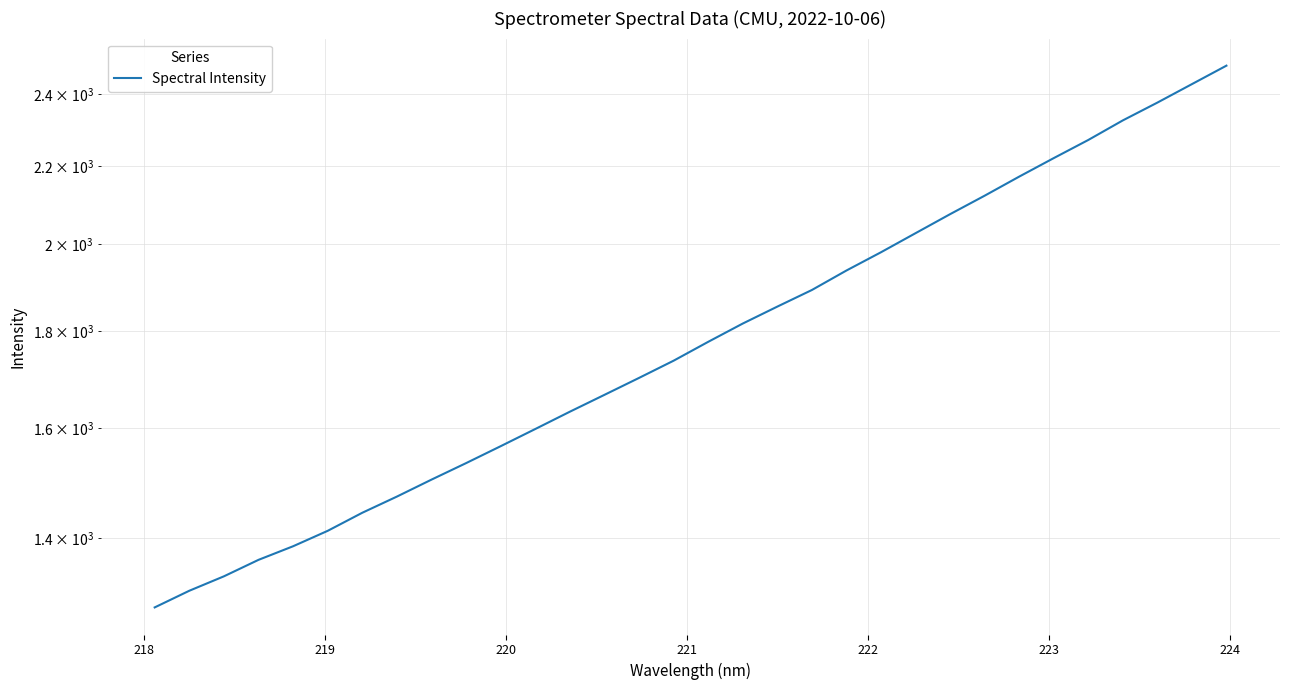

What is the sum of all values?

57706.2